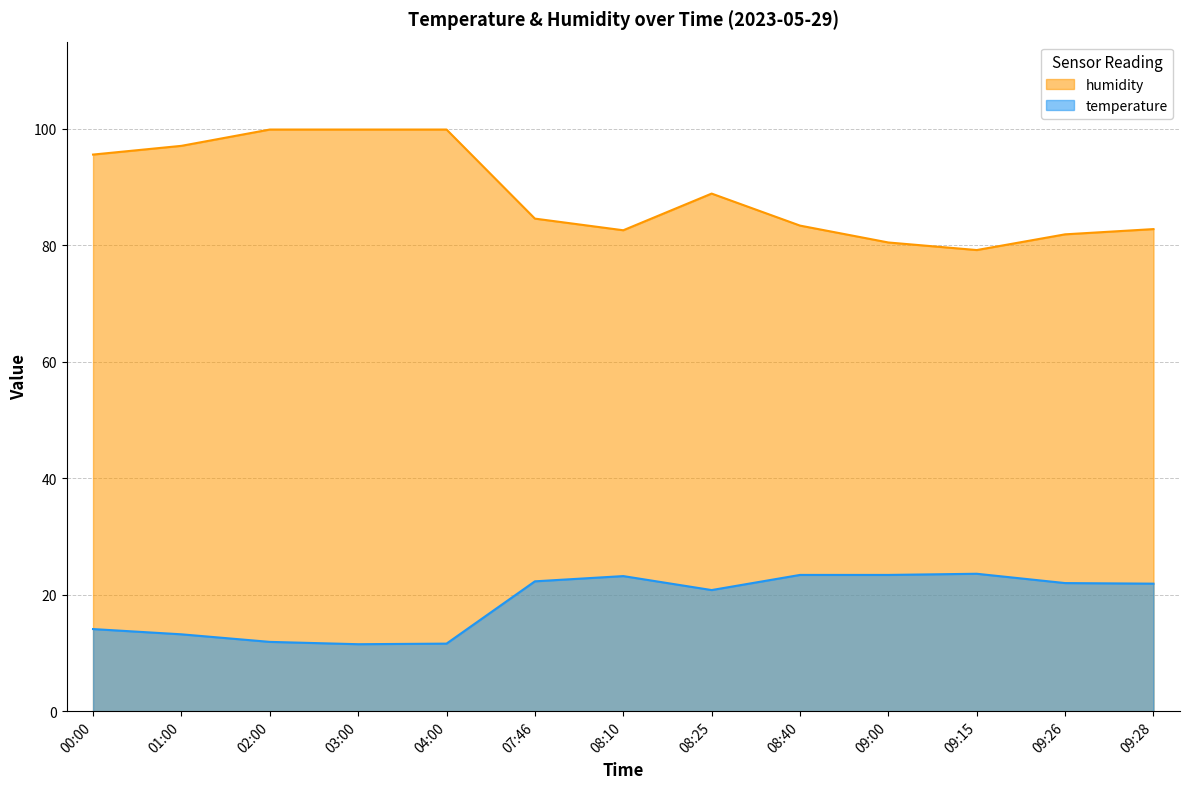

The humidity series shows 46.3 at 09:15. True or false?

False